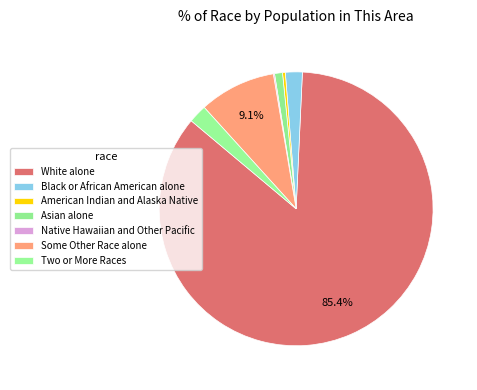

To the nearest percent, what portion does Two or More Races represent?

2%